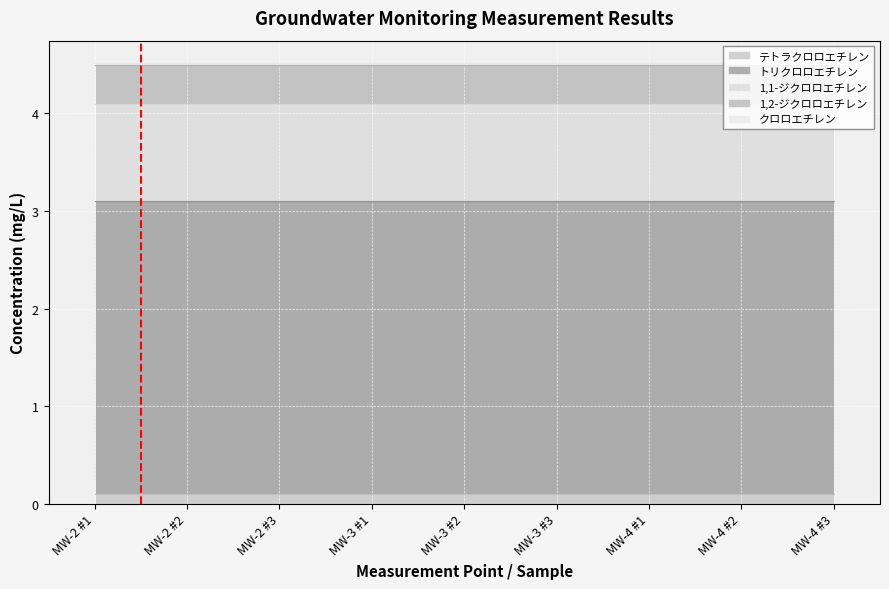

True or false: テトラクロロエチレン and トリクロロエチレン intersect in this chart.

False